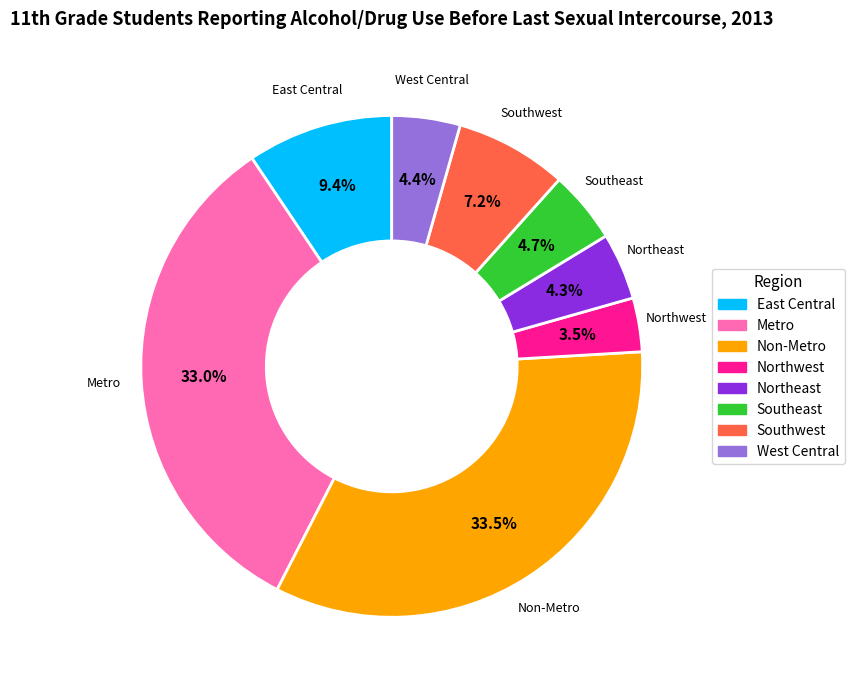

Which slice is the smallest?

Northwest